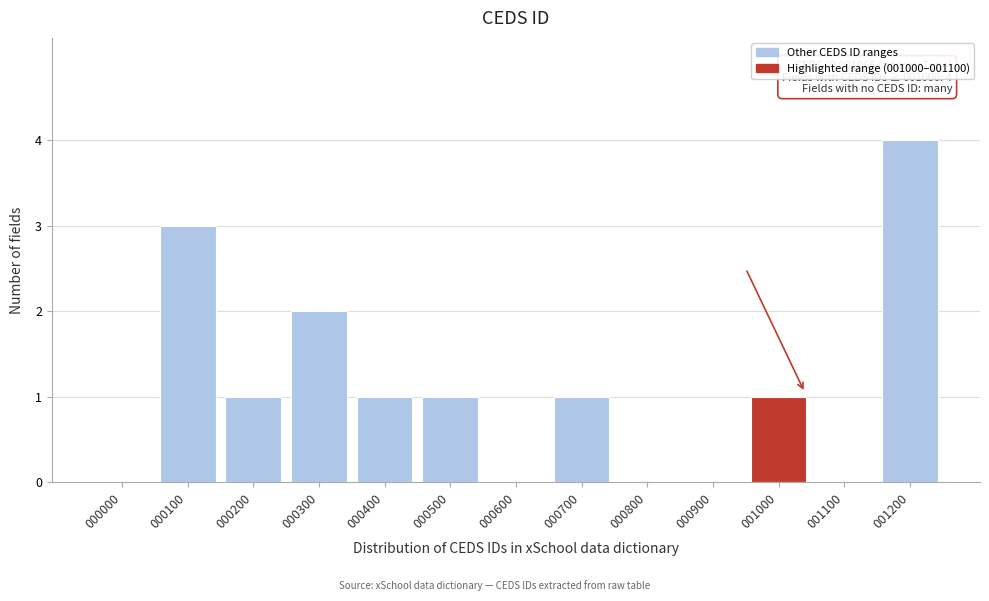

Between 000200 and 001100, which is larger?

000200